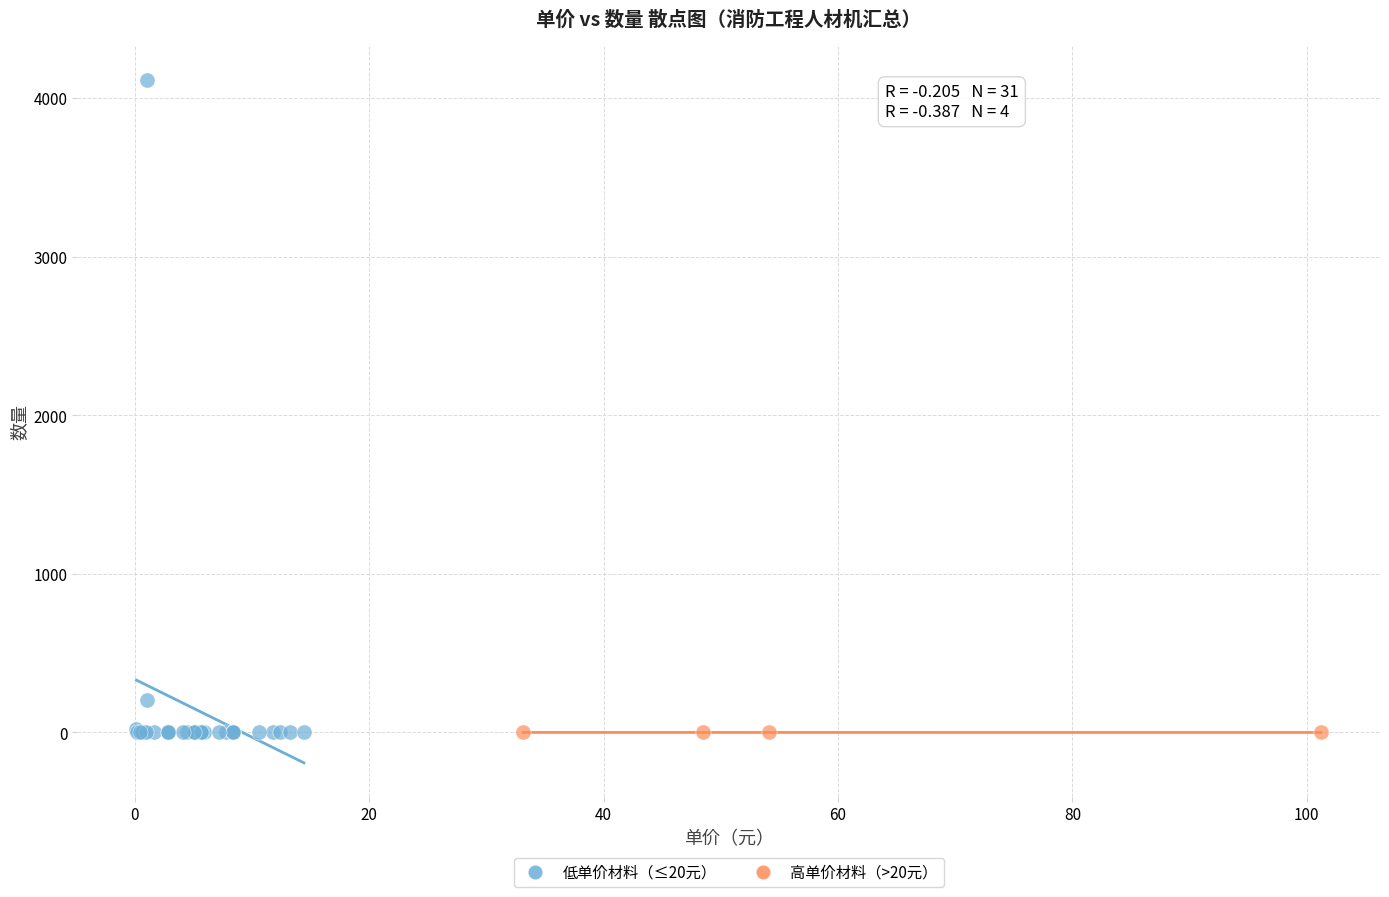

Which series has the widest spread of Y values?

低单价材料（≤20元）